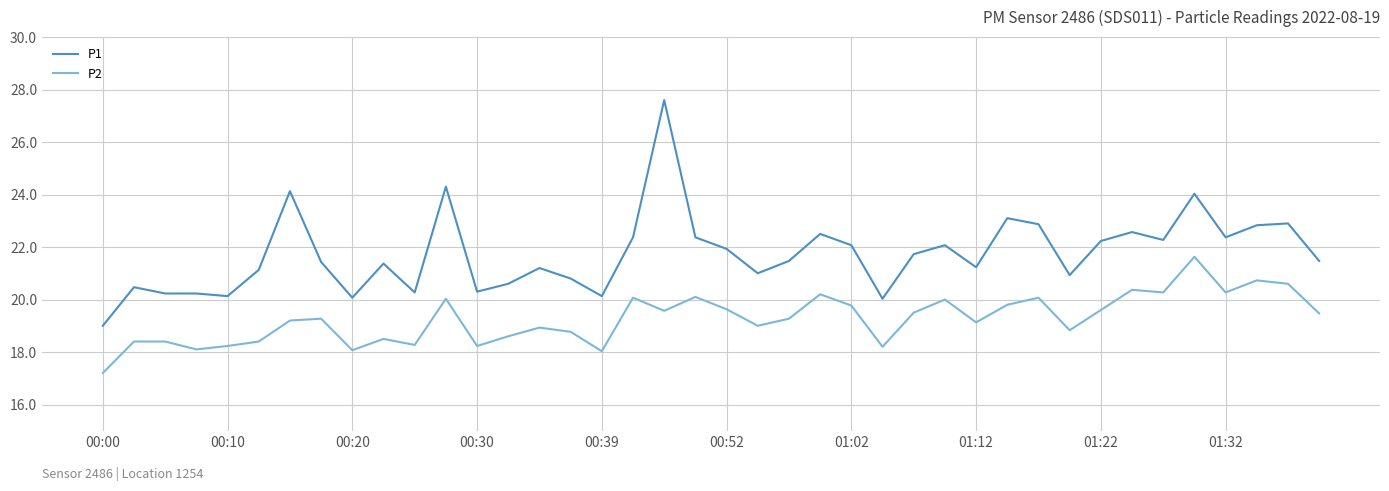

What is the difference between the maximum and minimum values in the P2 series?

4.4